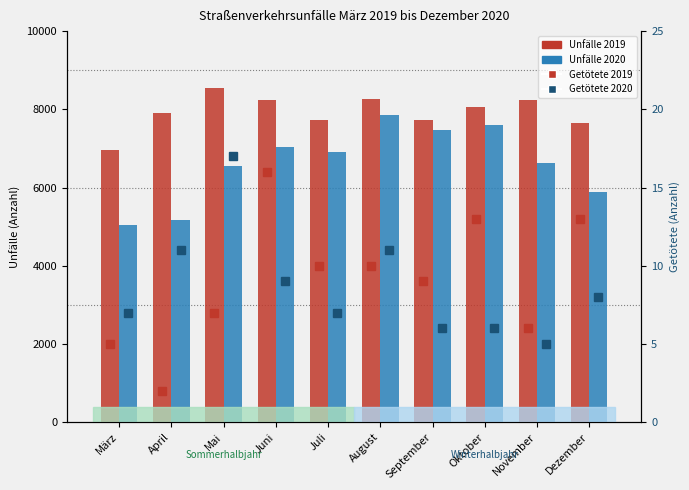

The Getötete 2020 series shows 11 at August. True or false?

True